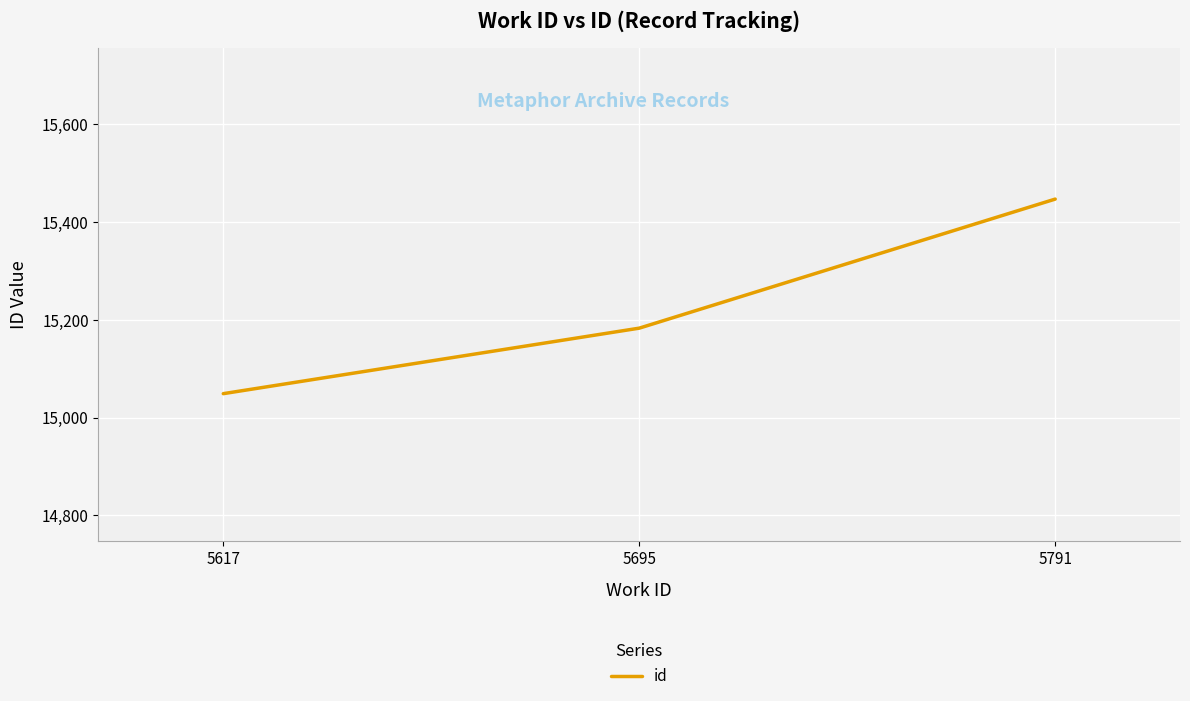

What is the sum of the values at 5695 and 5791?

30630